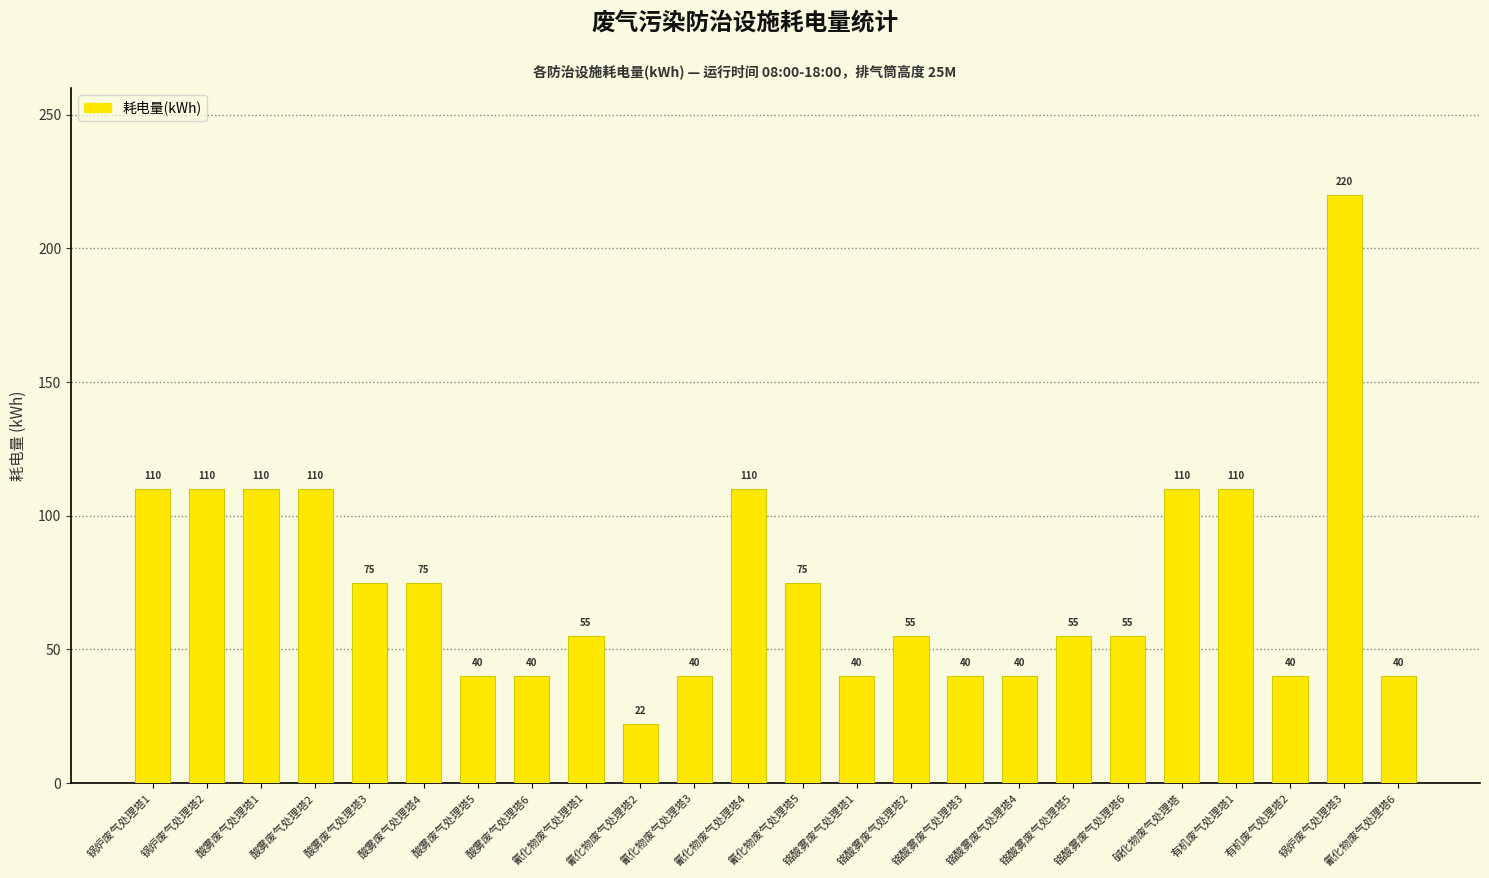

What is the approximate value at 碱化物废气处理塔, to the nearest 5?

110